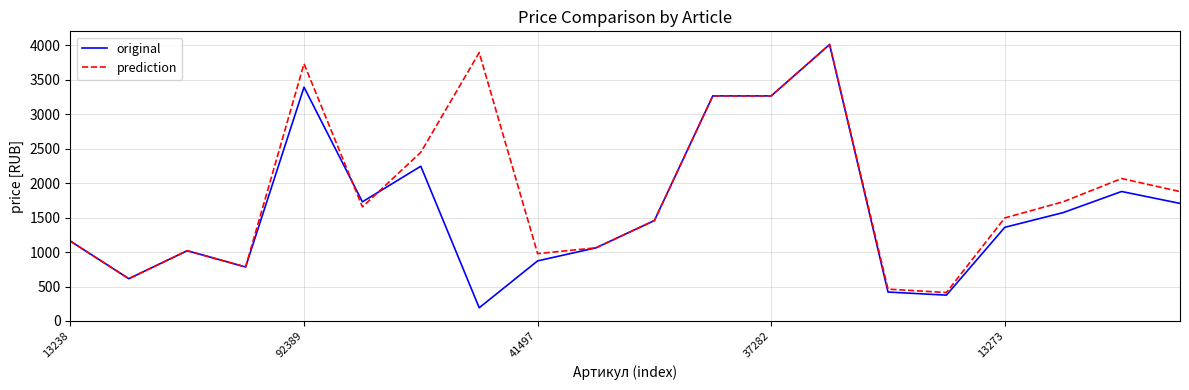

What is the maximum value for original?

4010.1